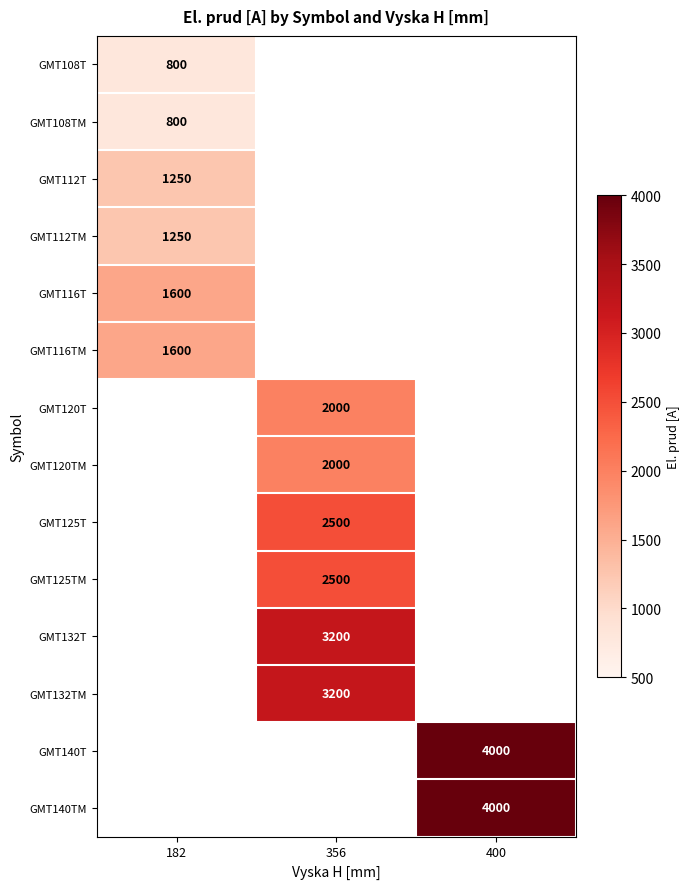

Which label corresponds to the largest value in the chart?

400